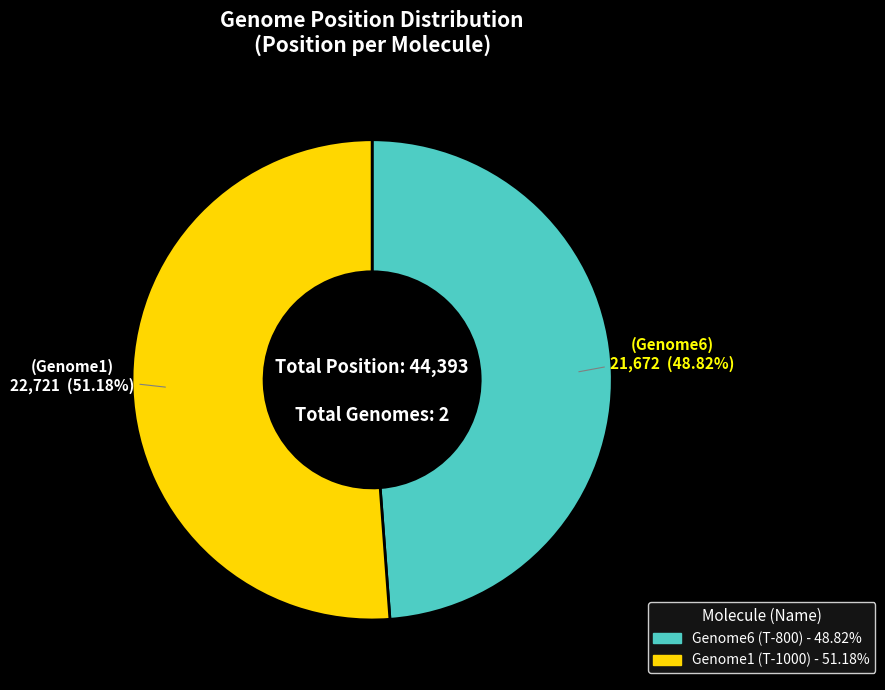

Approximately how many times larger is the value at Genome1 compared to Genome6?

1.0